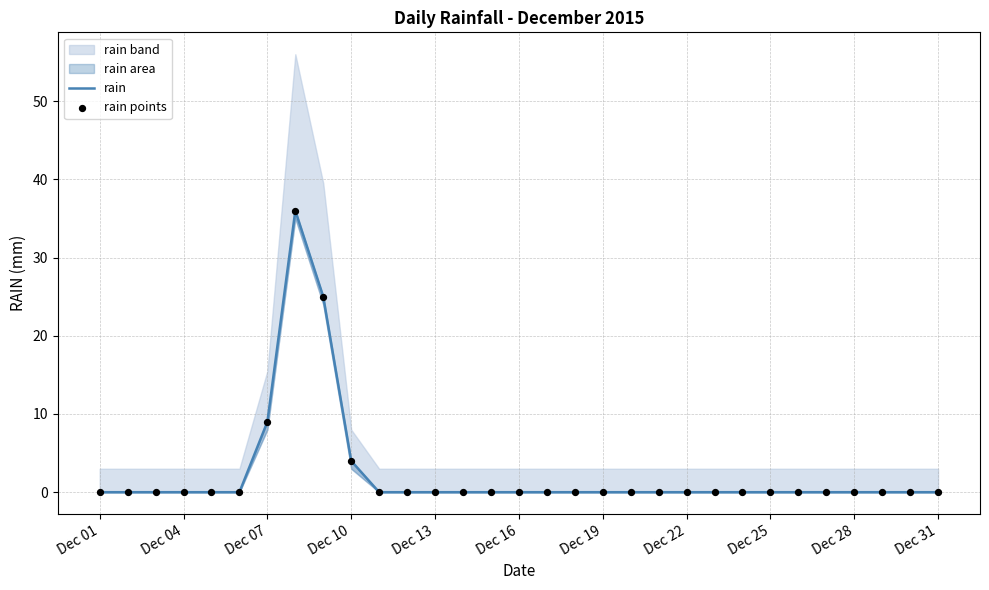

Which series contains the highest Y value?

rain